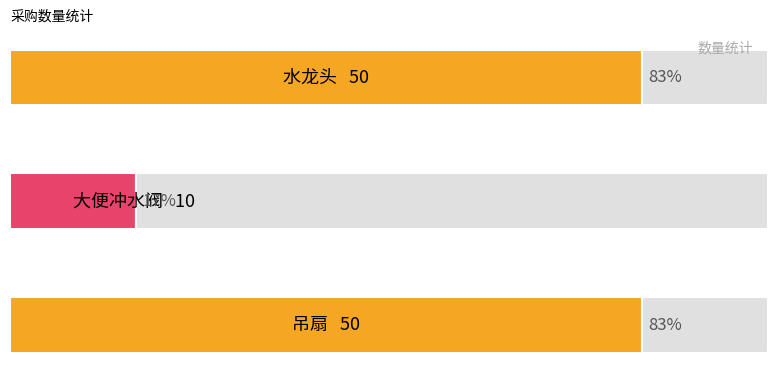

Reading left to right, what are all the values shown in this chart?

0=50	1=10	2=50